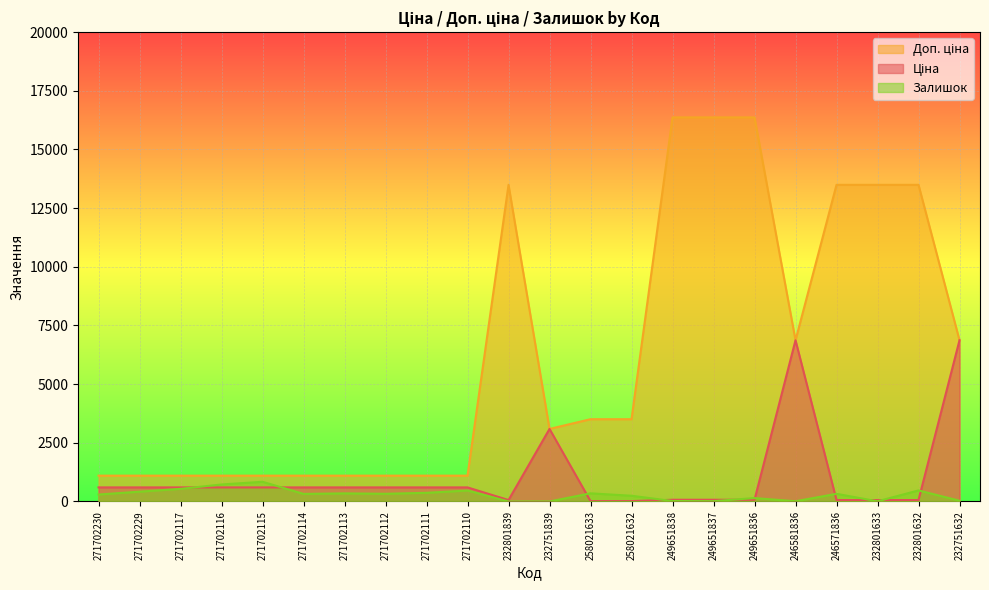

Reading left to right, what are all the values shown in this chart?

Ціна: 271702230=599.9	271702229=599.9	271702117=599.9	271702116=599.9	271702115=599.9	271702114=599.9	271702113=599.9	271702112=599.9	271702111=599.9	271702110=599.9	232801839=60.0	232751839=3091.2	258021633=15.6	258021632=15.6	249651838=72.7	249651837=72.7	249651836=72.7	246581836=6869.4	246571836=60.0	232801633=60.0	232801632=60.0	232751632=6869.4
Доп. ціна: 271702230=1100.0	271702229=1100.0	271702117=1100.0	271702116=1100.0	271702115=1100.0	271702114=1100.0	271702113=1100.0	271702112=1100.0	271702111=1100.0	271702110=1100.0	232801839=13493.2	232751839=3091.0	258021633=3506.0	258021632=3506.0	249651838=16366.5	249651837=16366.5	249651836=16366.5	246581836=6869.4	246571836=13493.2	232801633=13493.2	232801632=13493.2	232751632=6869.4
Залишок: 271702230=296.0	271702229=418.0	271702117=538.0	271702116=724.0	271702115=839.0	271702114=323.0	271702113=345.0	271702112=328.0	271702111=369.0	271702110=467.0	232801839=0.0	232751839=0.0	258021633=347.0	258021632=243.0	249651838=19.0	249651837=13.0	249651836=145.0	246581836=10.0	246571836=326.0	232801633=7.0	232801632=471.0	232751632=32.0